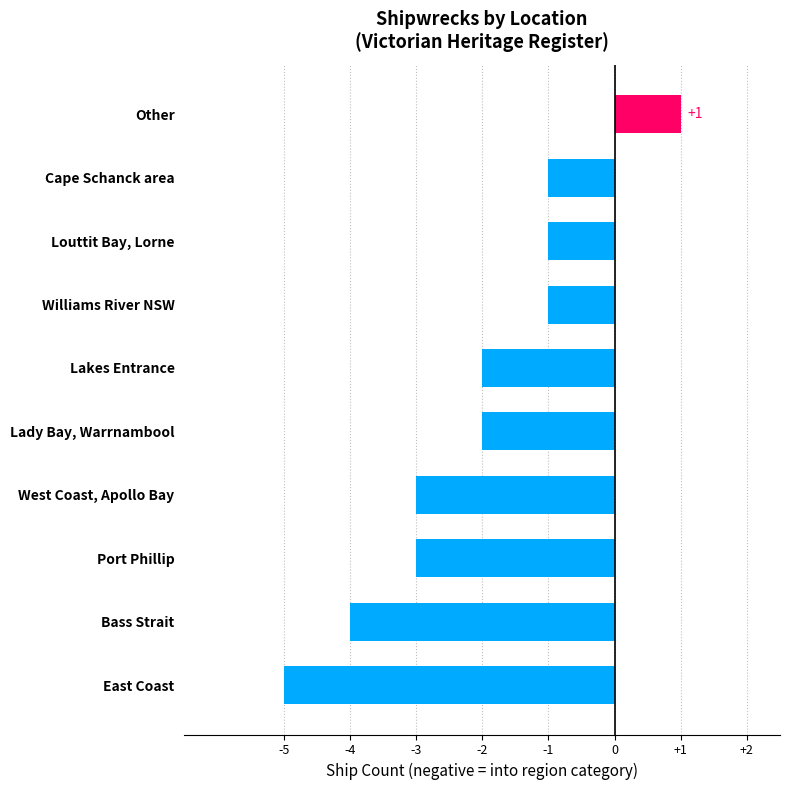

Where is the data nearest to the value -2?

Lady Bay, Warrnambool